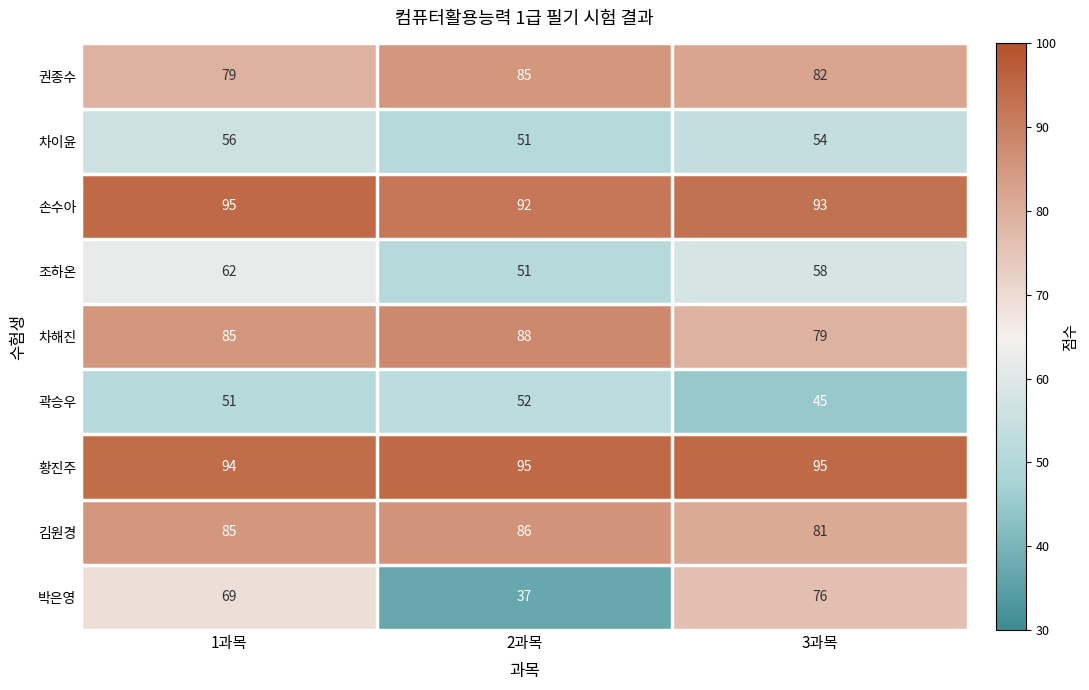

True or false: 차이윤 has a value of 77 at 3과목.

False